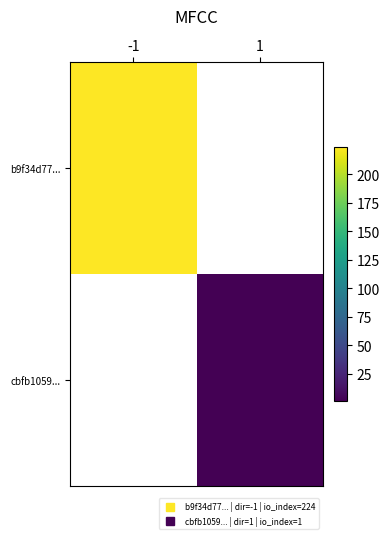

At how many categories does at least one series exceed 188?

1